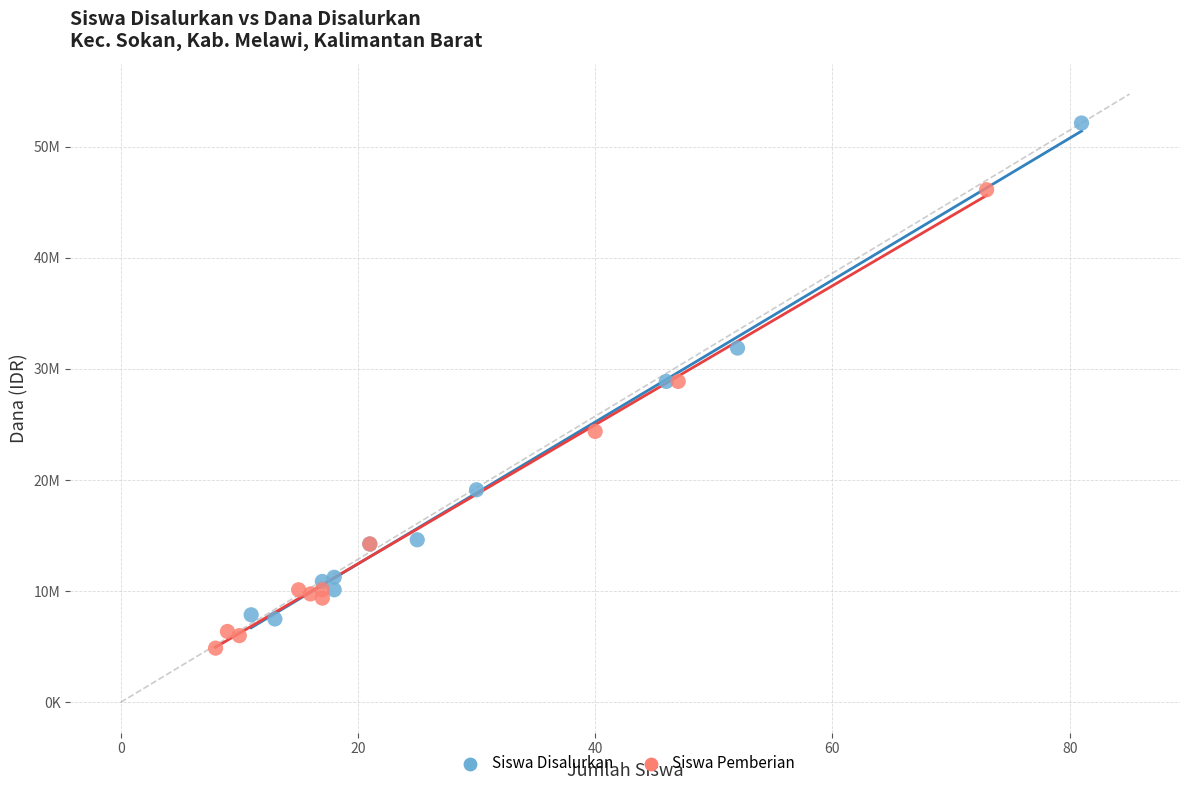

What are all the series names shown in the legend?

Siswa Disalurkan, Siswa Pemberian